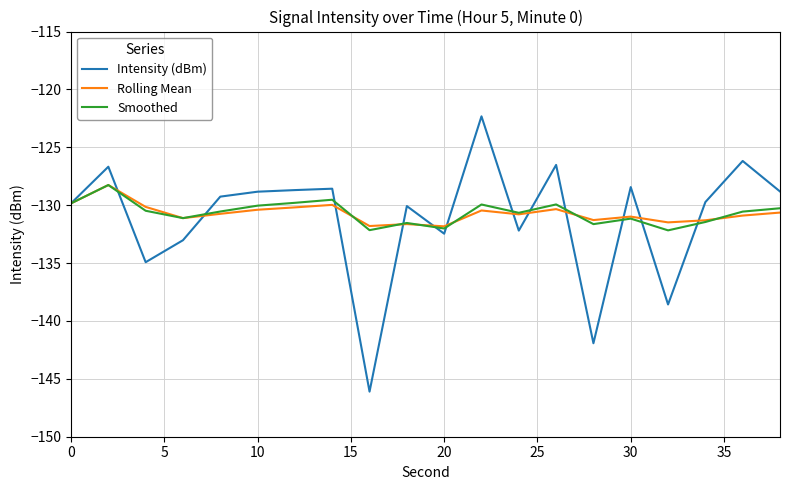

What is the highest value of the Smoothed series?

-128.3